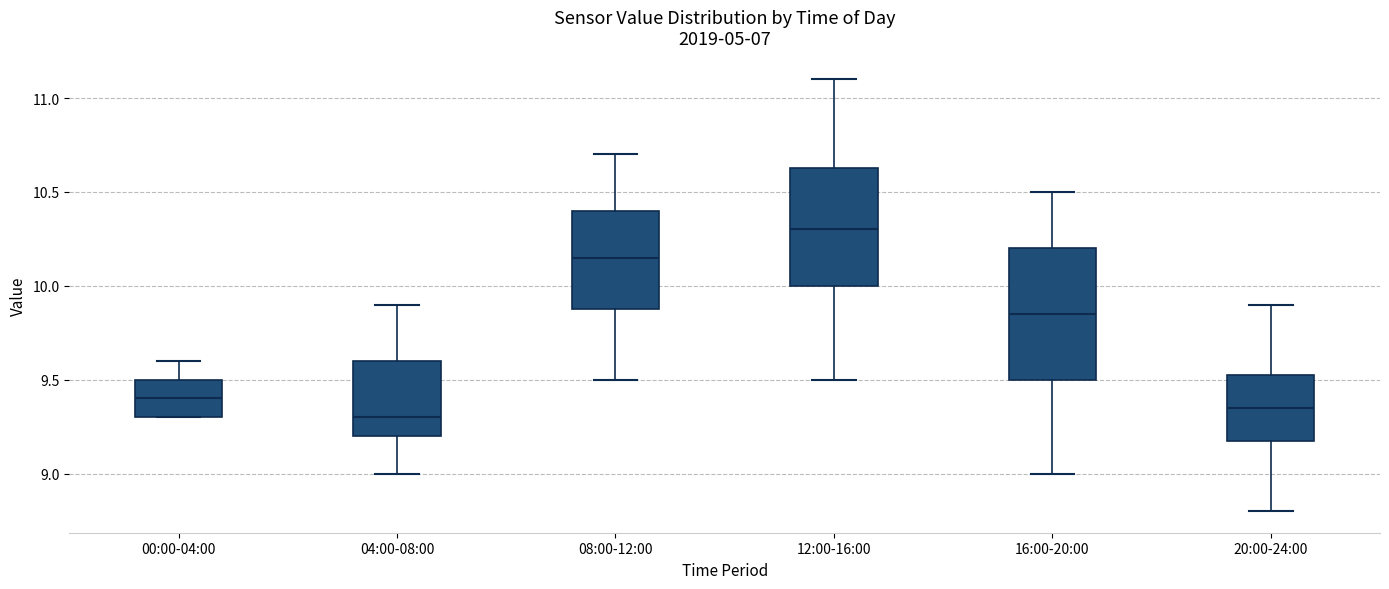

Which box is the tallest, from its lower edge to its upper edge?

16:00-20:00